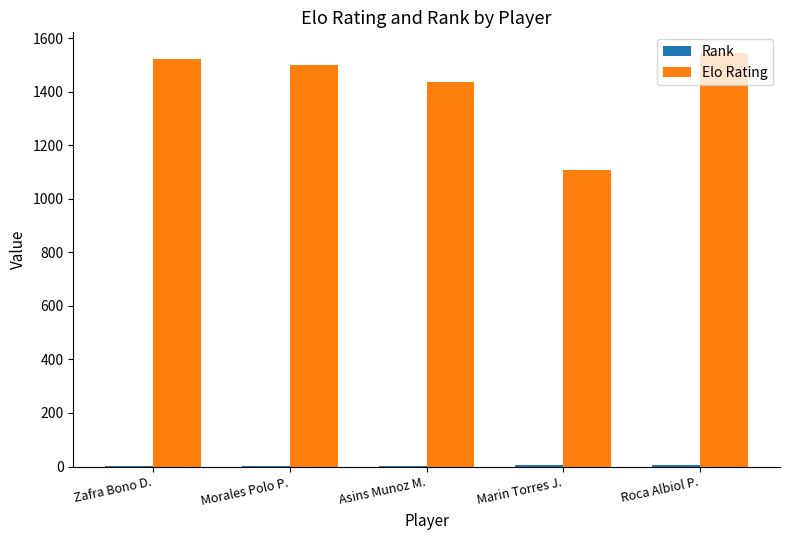

True or false: Elo Rating has a value of 1106 at Marin Torres J..

True